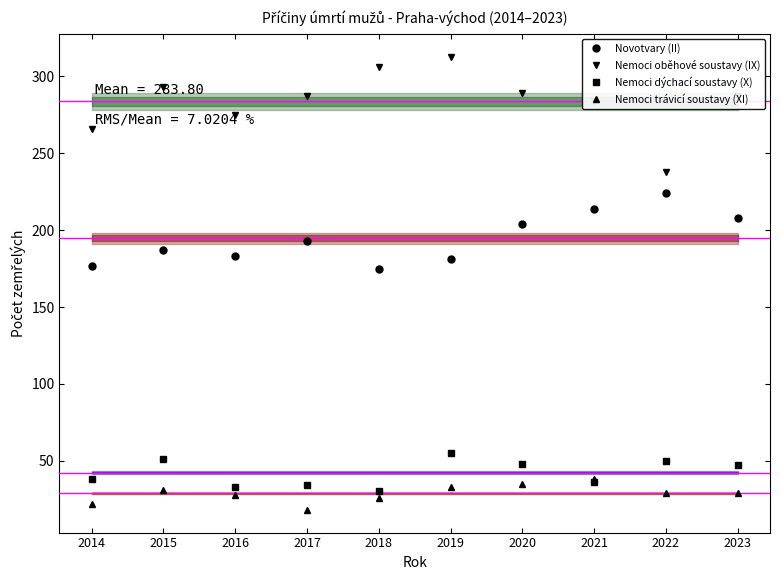

True or false: Nemoci dýchací soustavy (X) and Nemoci oběhové soustavy (IX) intersect in this chart.

False